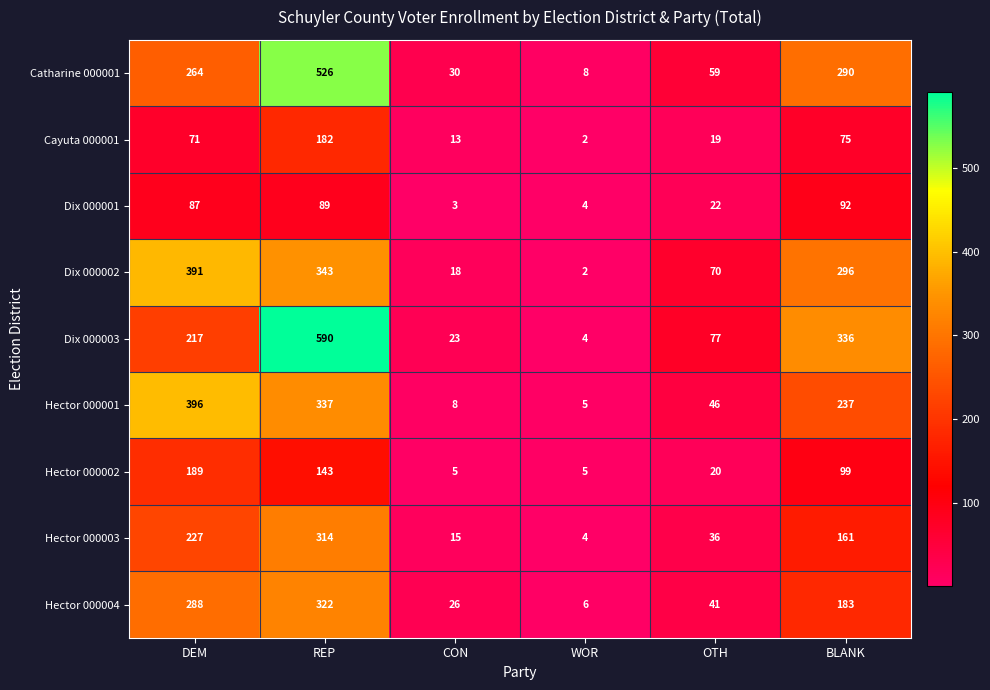

What is the sum of all Dix 000003 values?

1247